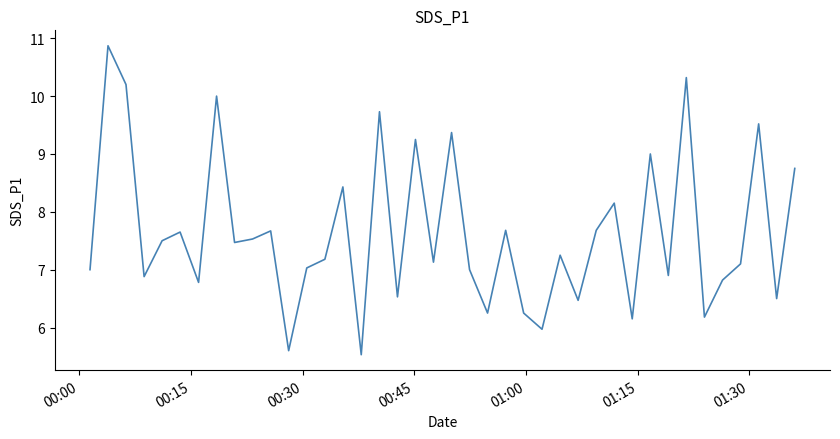

What is the difference between the maximum and minimum values?

5.3